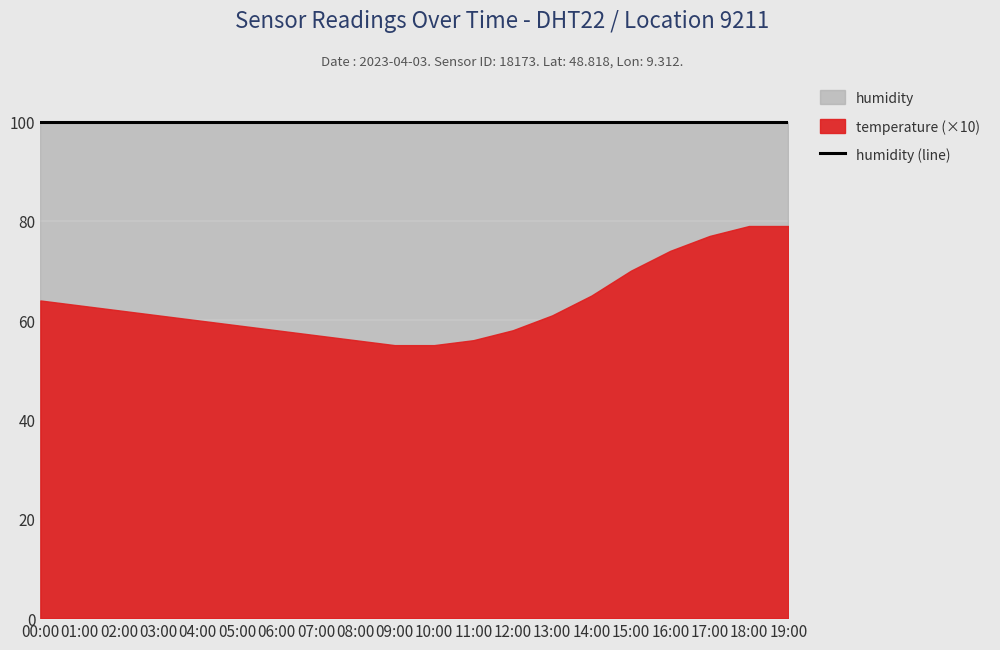

What is the sum of the humidity values at 01:00 and 15:00?

199.8